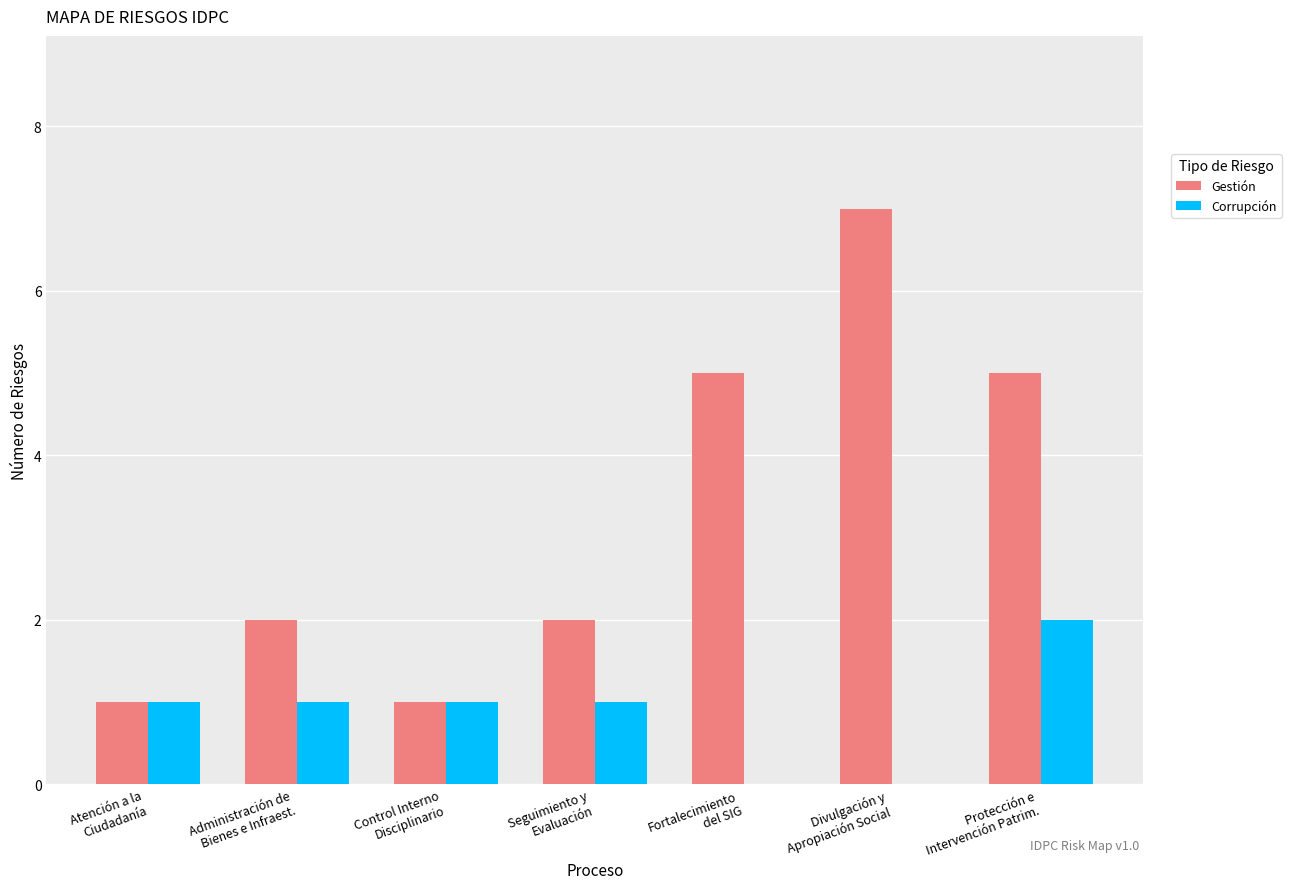

What is the maximum value shown in the chart?

7